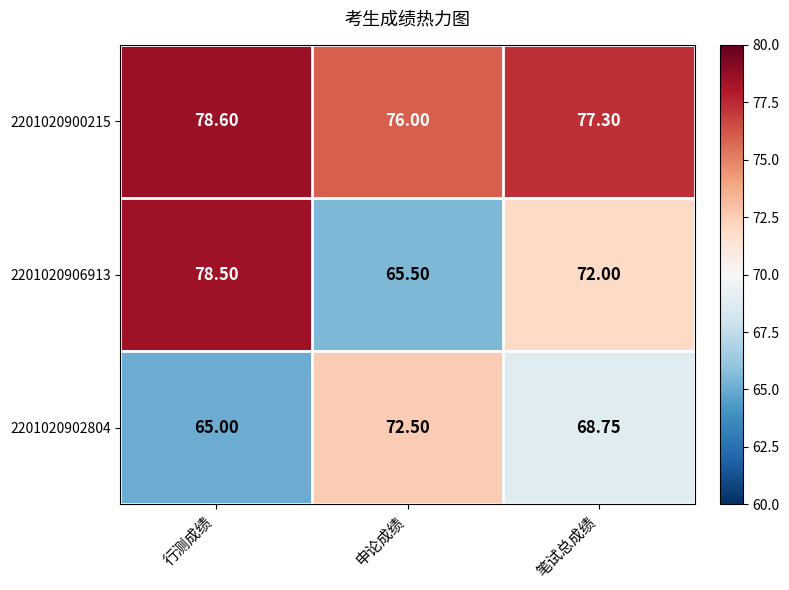

Between 申论成绩 and 笔试总成绩, which series saw the biggest shift?

2201020906913